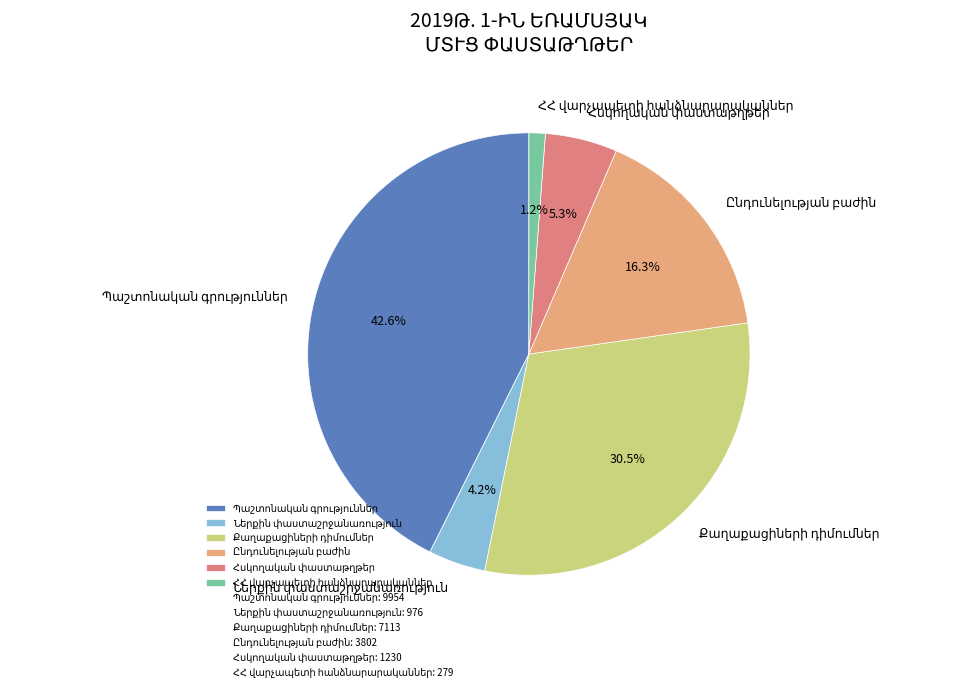

Is there a majority slice in this chart?

No